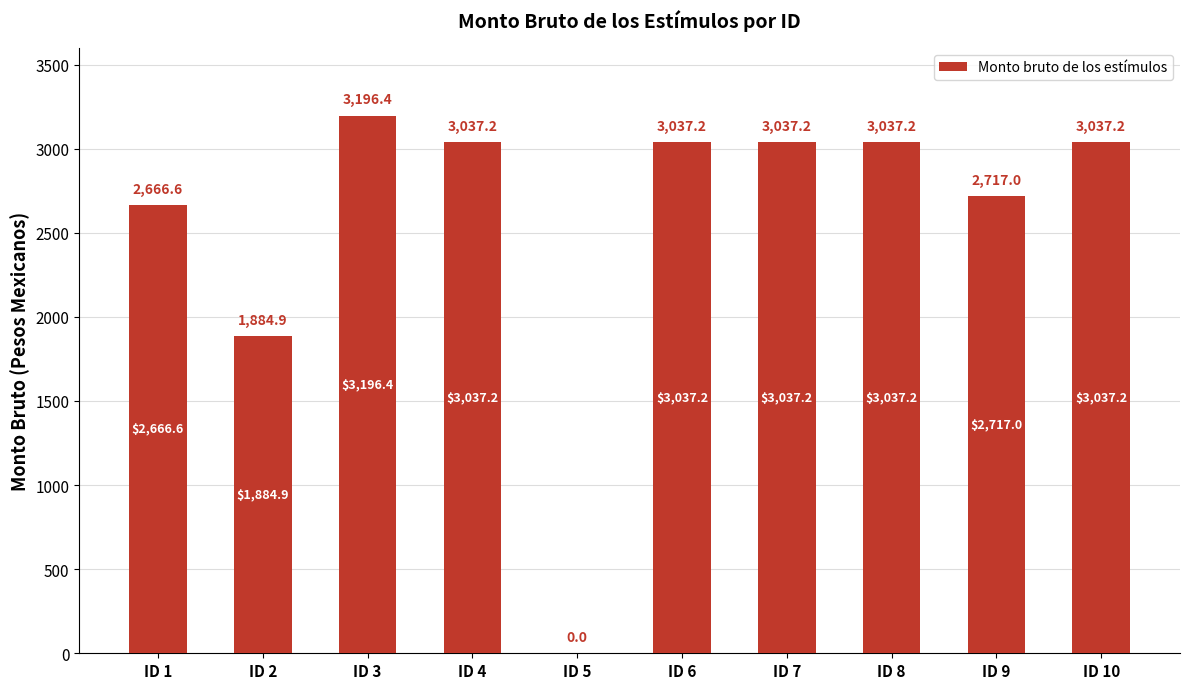

What is the sum of all values?

25650.9